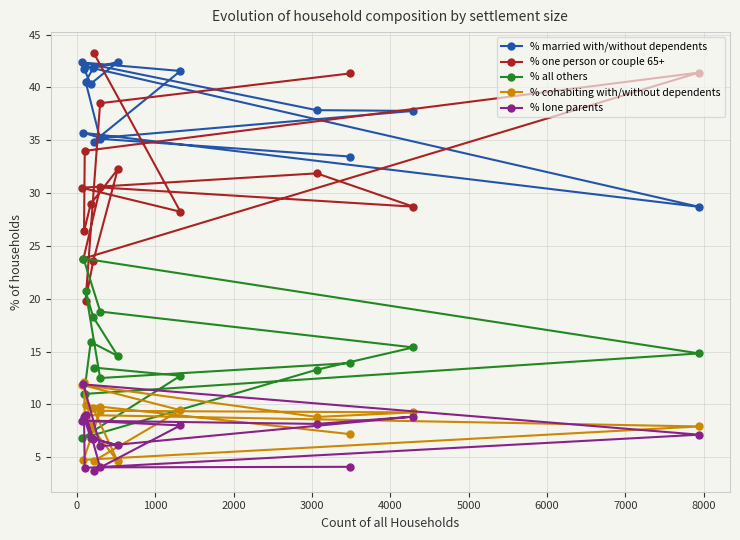

What is the average value of the % all others series?

14.8